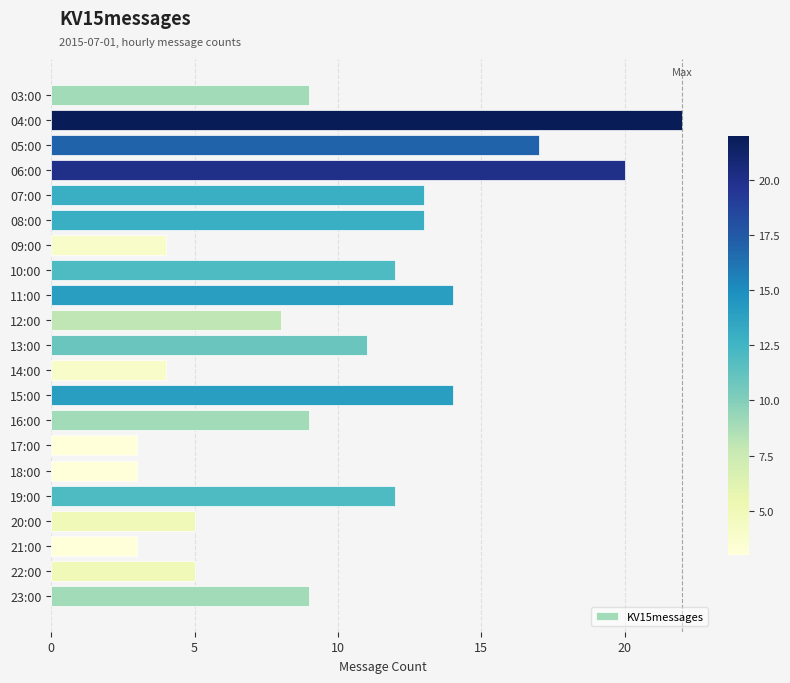

What is the label of the 2nd bar from the bottom?

22:00